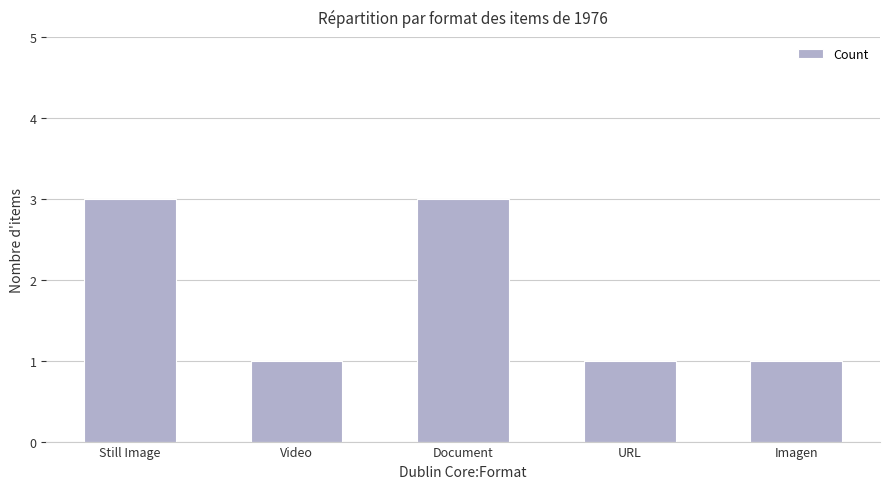

What is the maximum value shown in the chart?

3